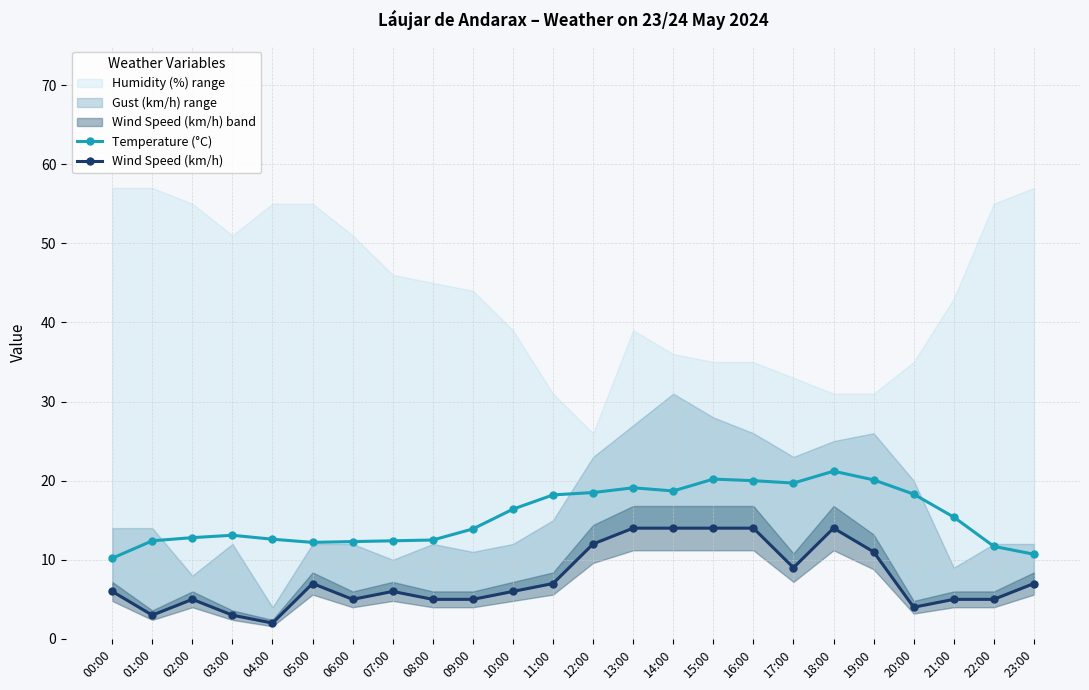

Reading left to right, what are all the values shown in this chart?

Temperature (°C): 10.2	12.4	12.8	13.1	12.6	12.2	12.3	12.4	12.5	13.9	16.4	18.2	18.5	19.1	18.7	20.2	20.0	19.7	21.2	20.1	18.3	15.4	11.7	10.7
Wind Speed (km/h): 6.0	3.0	5.0	3.0	2.0	7.0	5.0	6.0	5.0	5.0	6.0	7.0	12.0	14.0	14.0	14.0	14.0	9.0	14.0	11.0	4.0	5.0	5.0	7.0